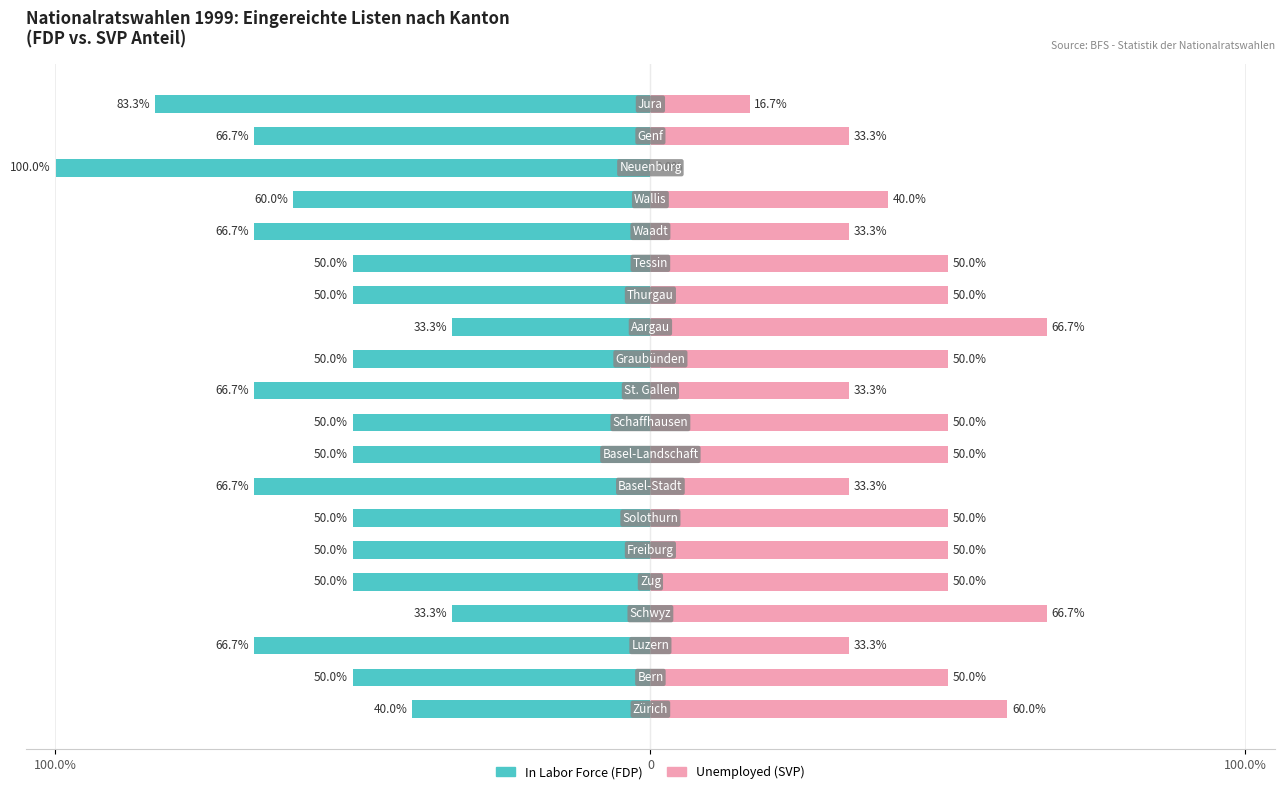

What is the difference between the maximum and minimum values in the In Labor Force series?

66.7